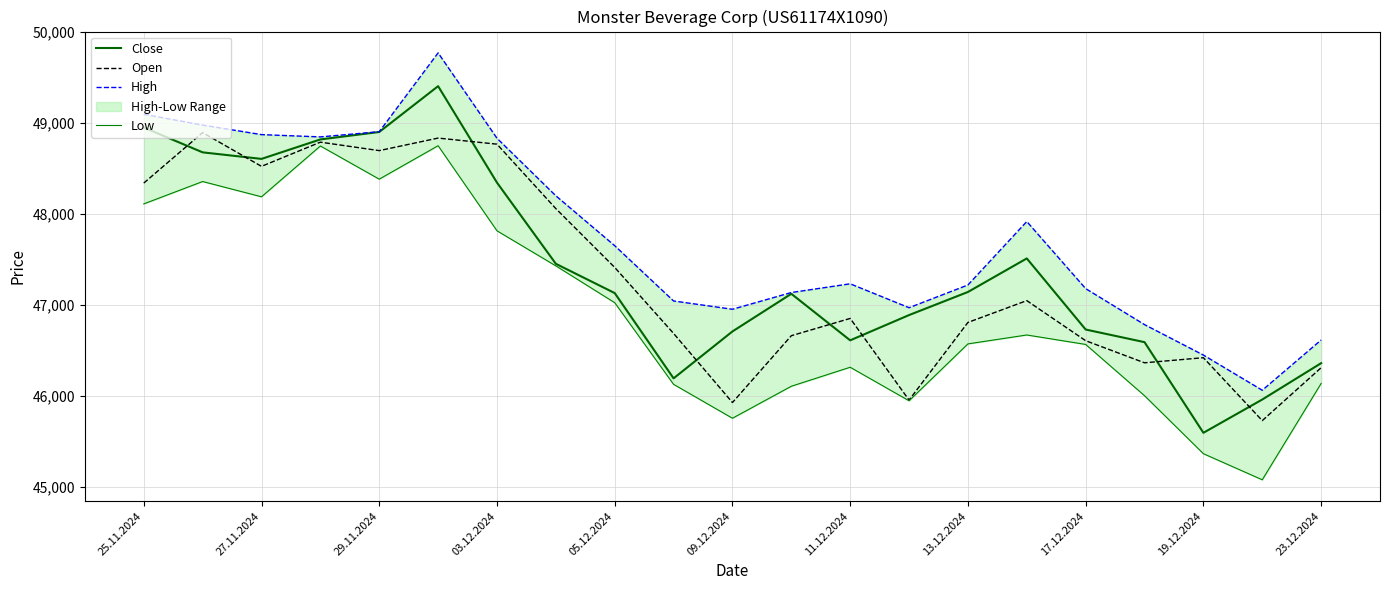

Is the value of Close at 19.12.2024 greater than the value of Open at 05.12.2024?

No